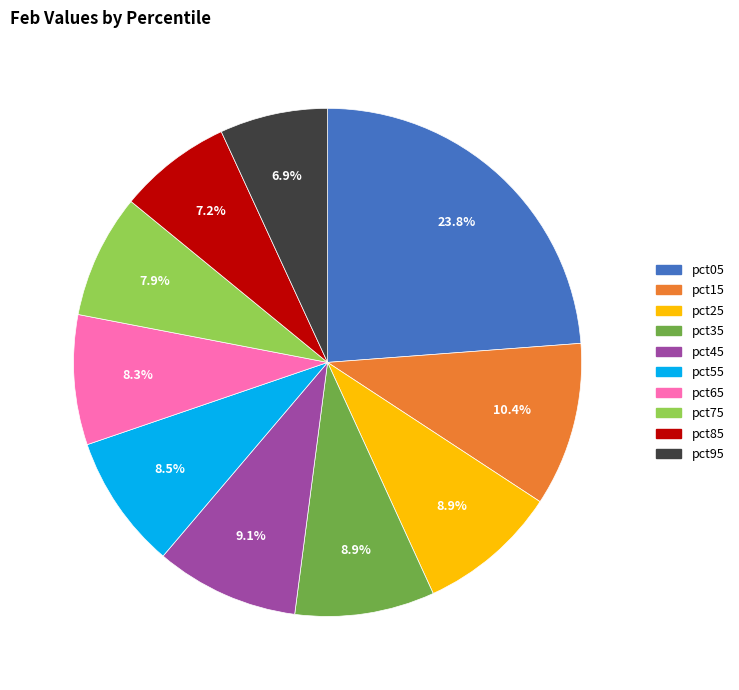

Does any single category account for the majority?

No